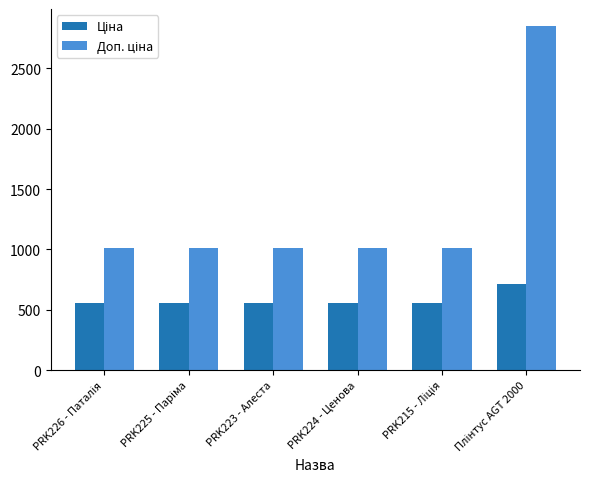

What is the spread (max minus min) of values at PRK224 - Ценова?

450.6